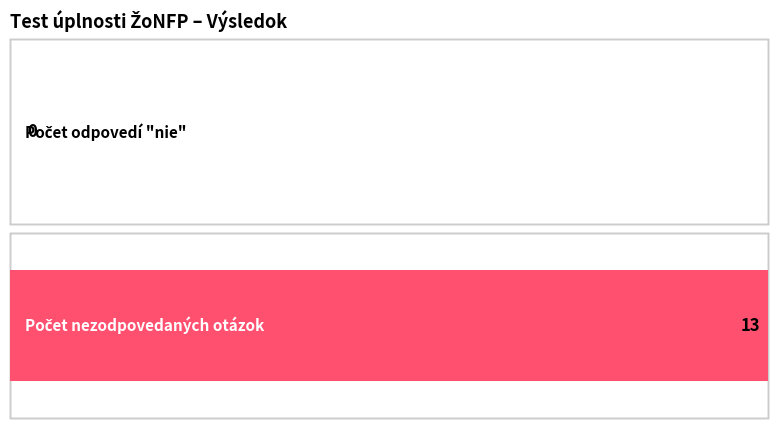

Are the bars horizontal?

Yes